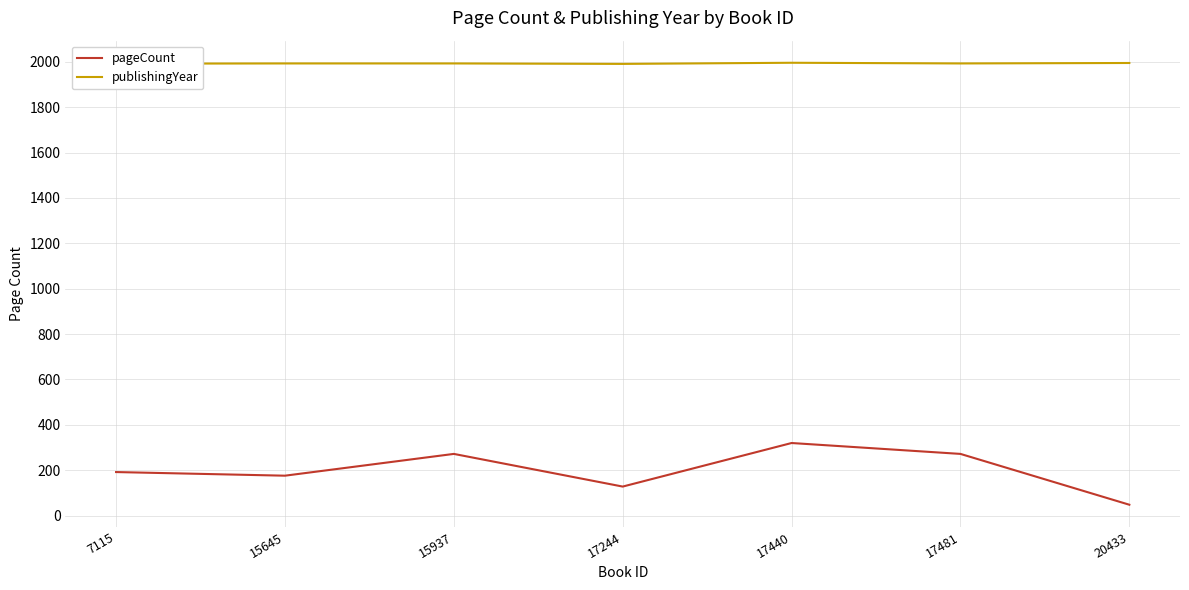

Which series has the largest total across all categories?

publishingYear